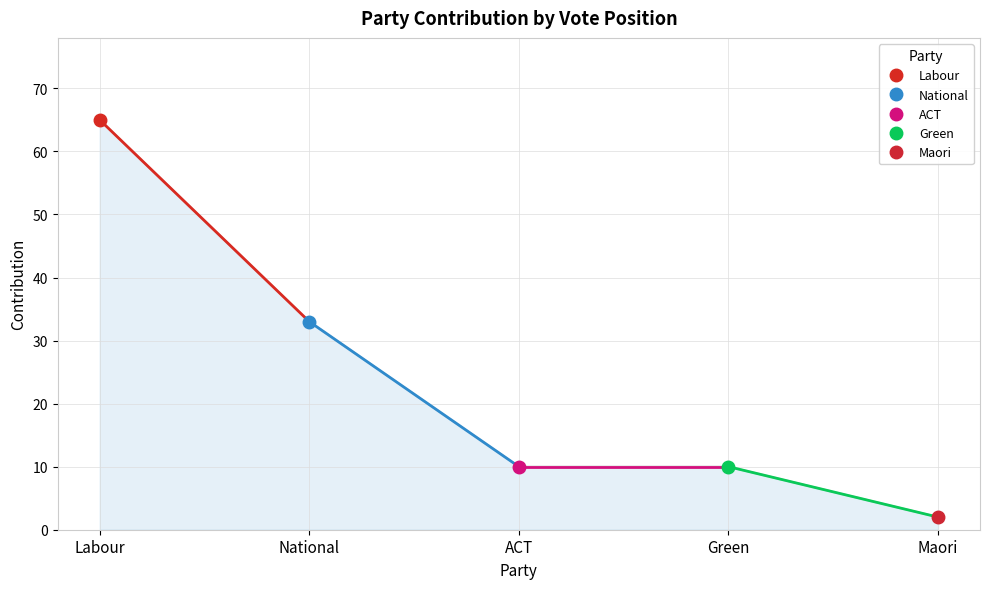

Where is the data nearest to the value 33?

National